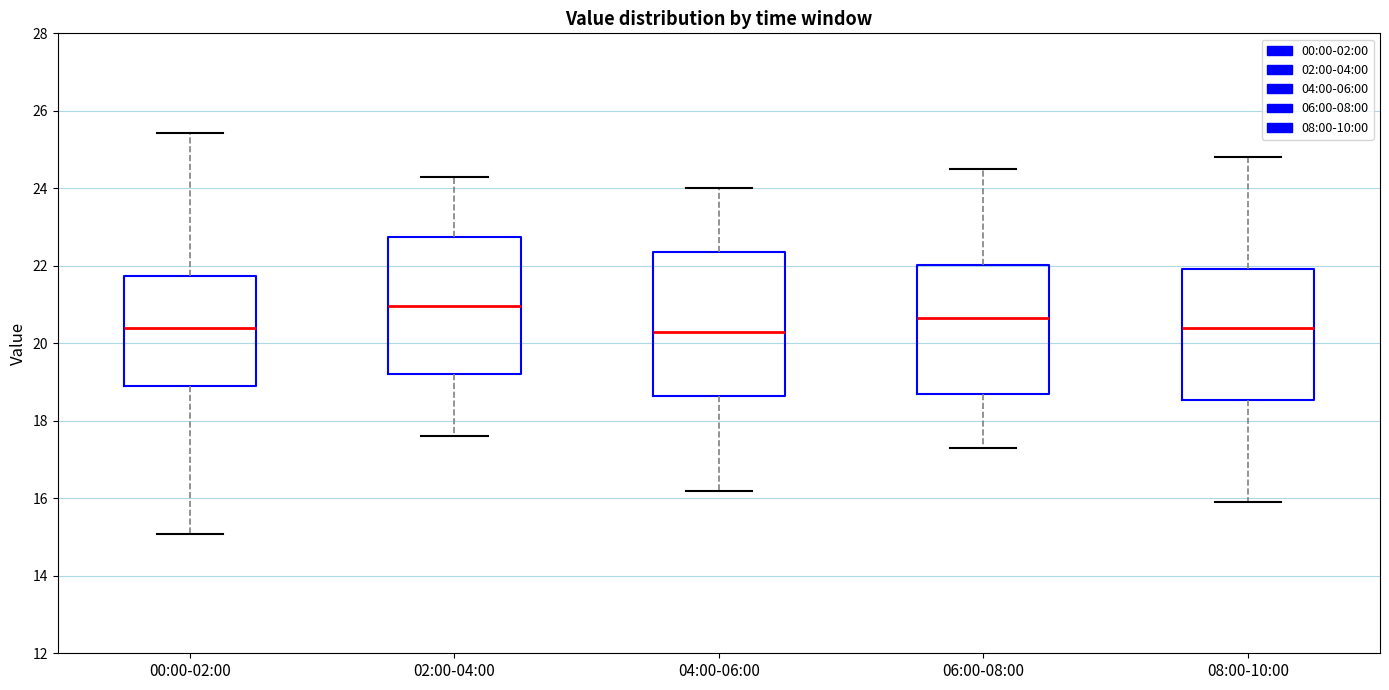

Reading left to right, read every box against the y-axis: the position of its median line, the range the box covers, and the ends of its whiskers. The values are not printed on the chart, so give them approximately, as read against the axis.

00:00-02:00: median 20.4, box 19.0 to 21.8, whiskers 15.0 to 25.4
02:00-04:00: median 21.0, box 19.2 to 22.8, whiskers 17.6 to 24.4
04:00-06:00: median 20.4, box 18.6 to 22.4, whiskers 16.2 to 24.0
06:00-08:00: median 20.6, box 18.8 to 22.0, whiskers 17.4 to 24.6
08:00-10:00: median 20.4, box 18.6 to 22.0, whiskers 16.0 to 24.8